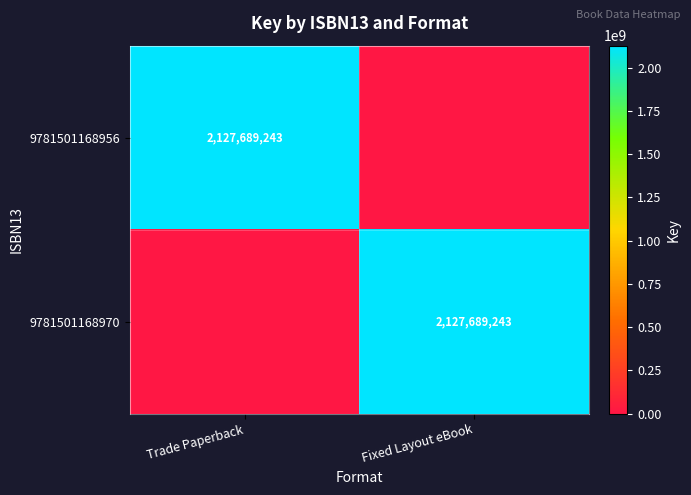

The 9781501168970 series shows 1273986056 at Fixed Layout eBook. True or false?

False